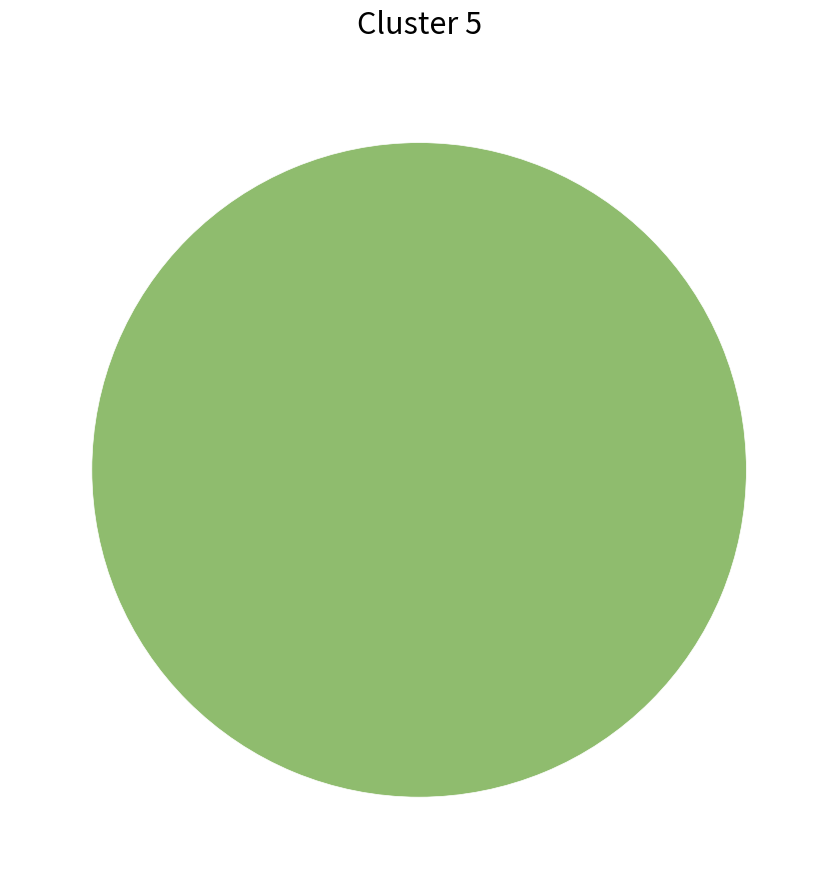

Does any single category account for the majority?

Yes